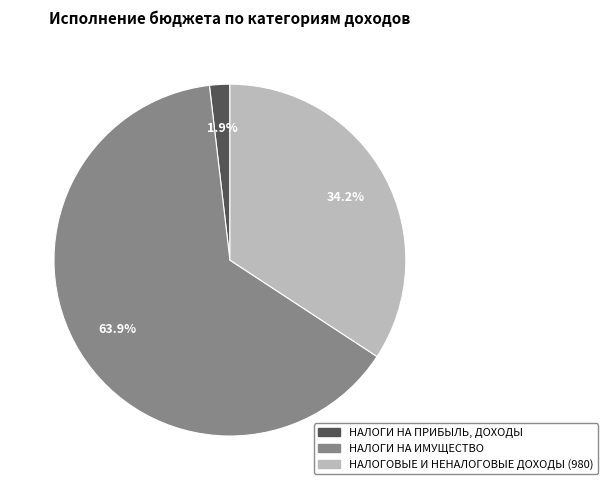

What percentage is the НАЛОГИ НА ИМУЩЕСТВО slice, to the nearest percent?

64%